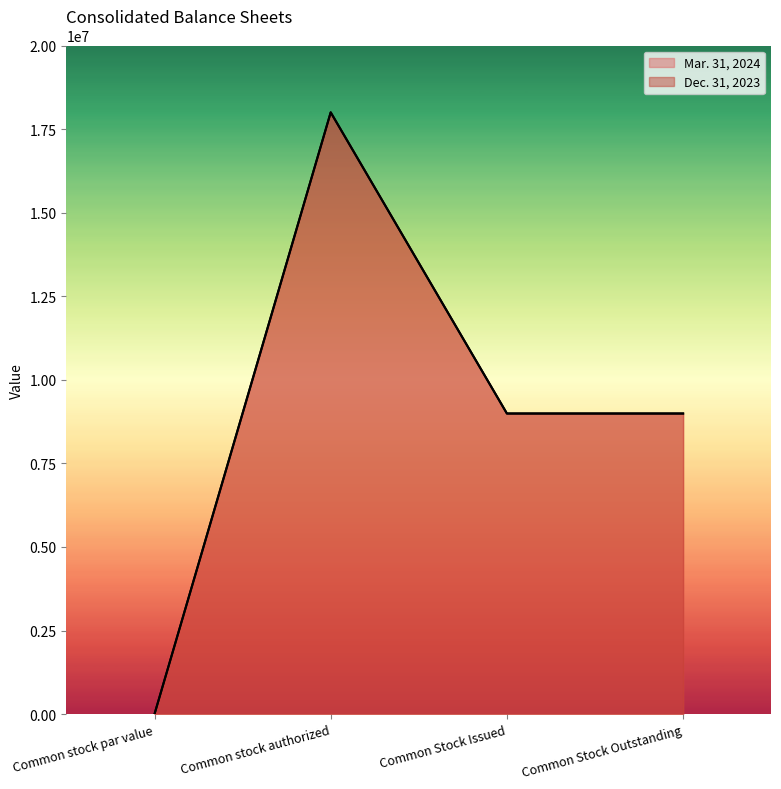

How many lines are shown in the chart?

2